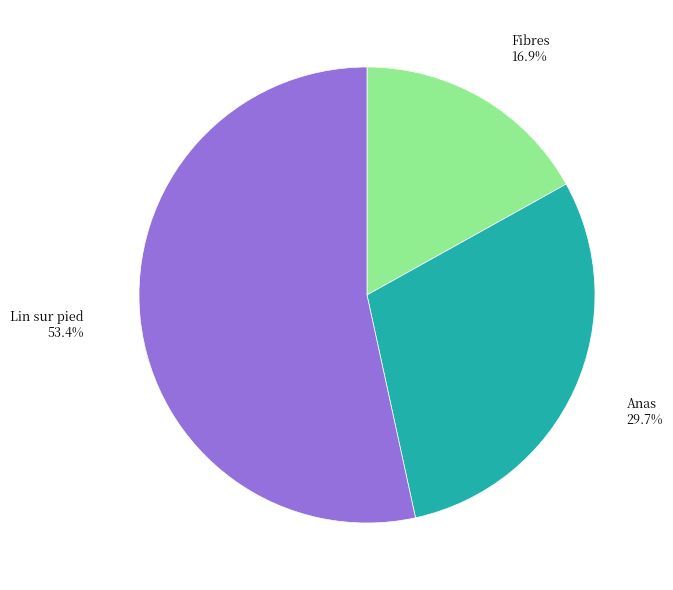

Is there a majority slice in this chart?

Yes